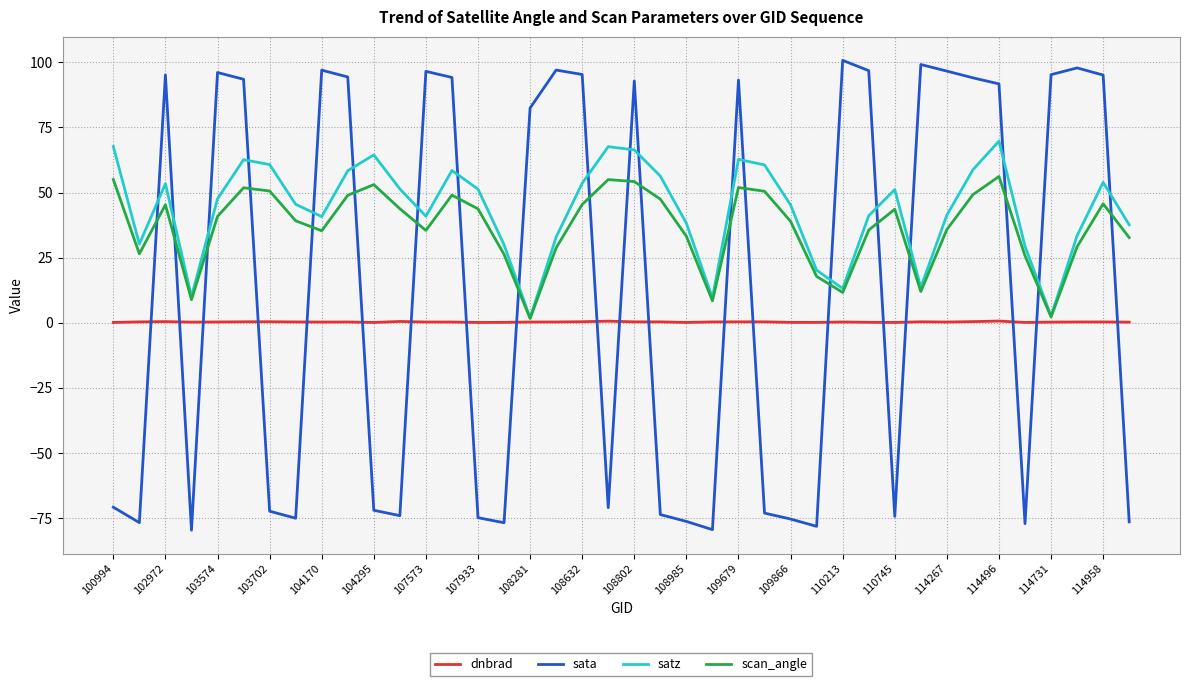

List the series in order of their overall mean, lowest first.

dnbrad, sata, scan_angle, satz